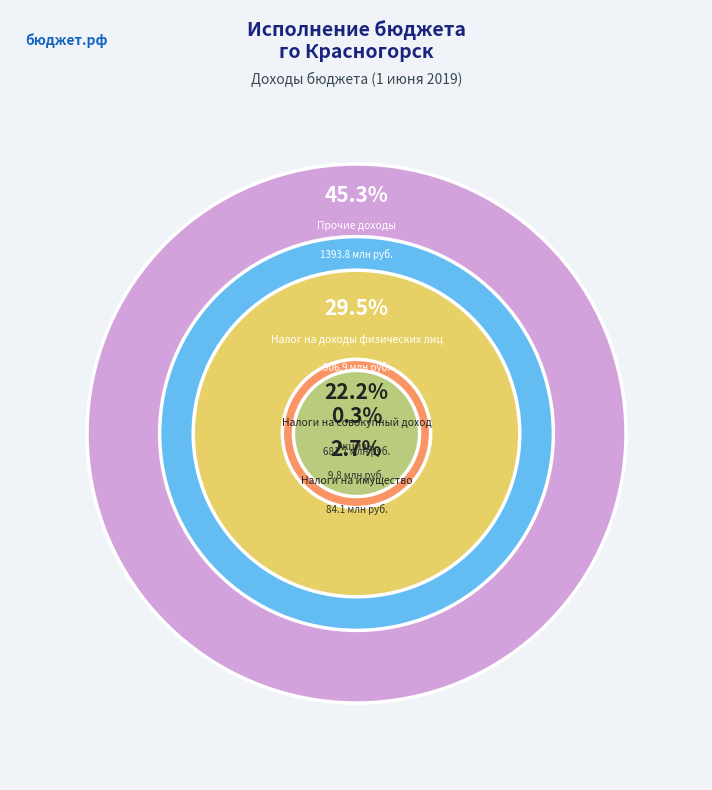

Between Налоги на имущество and Прочие доходы, which is larger?

Прочие доходы